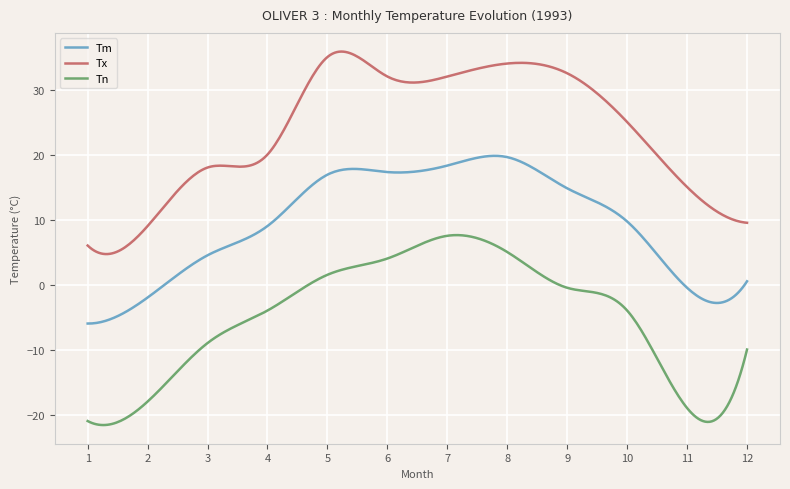

True or false: Tx has more than 0 interior local peaks.

True